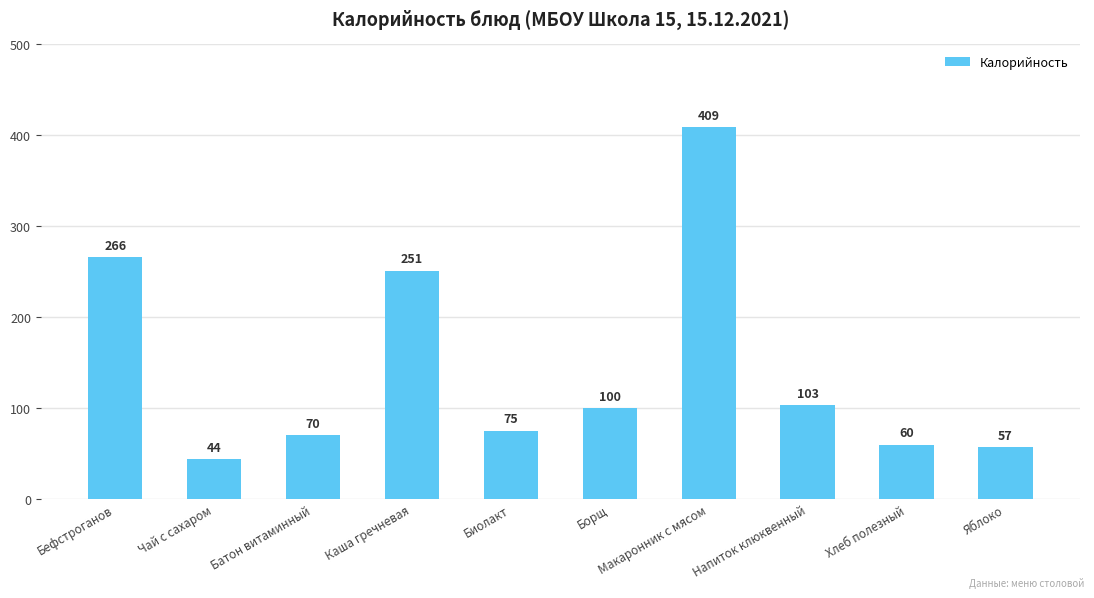

What is the value of the 6th bar from the left?

100